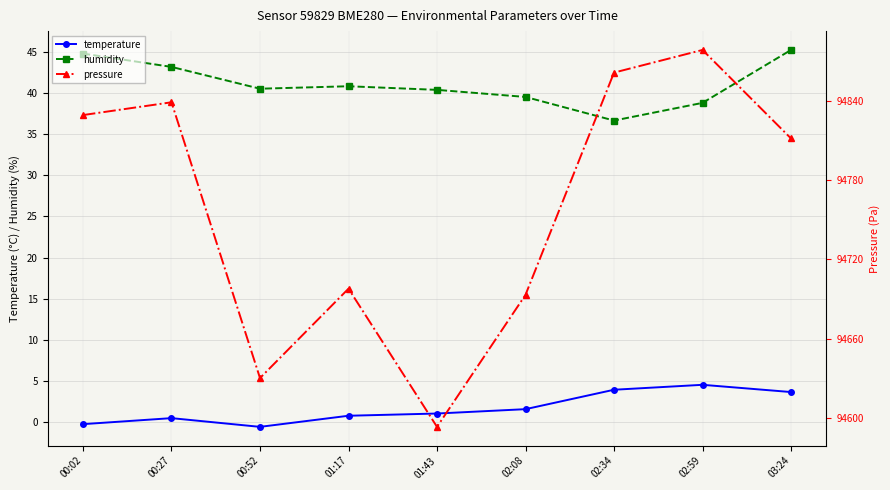

Reading left to right, extract all data points from this chart.

temperature: -0.2	0.5	-0.6	0.8	1.1	1.6	3.9	4.5	3.7
humidity: 44.8	43.2	40.5	40.8	40.4	39.5	36.6	38.8	45.2
pressure: 94829.0	94838.7	94630.2	94697.8	94593.3	94693.1	94861.1	94878.2	94811.3